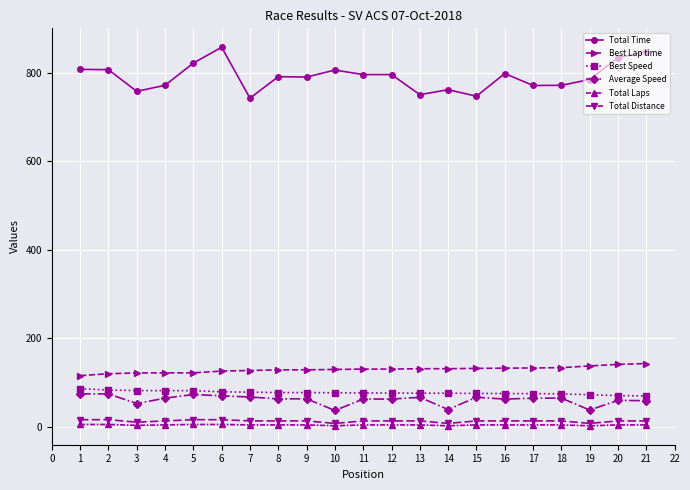

Which series has the widest spread of values?

Total Time